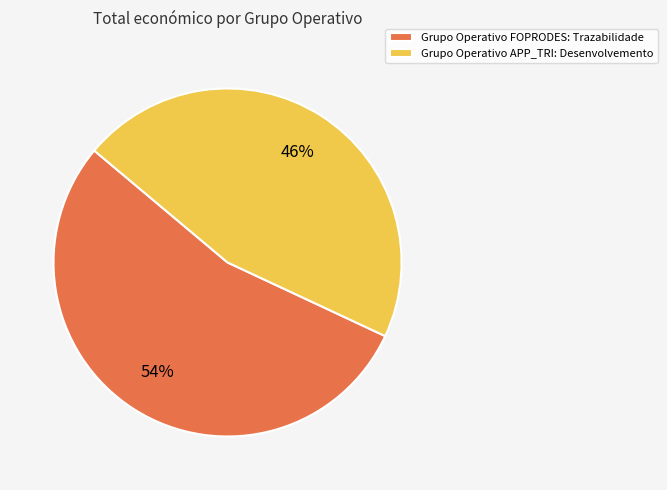

To the nearest percent, what is the difference between the Grupo Operativo APP_TRI: Desenvolvemento and Grupo Operativo FOPRODES: Trazabilidade slice percentages?

8%